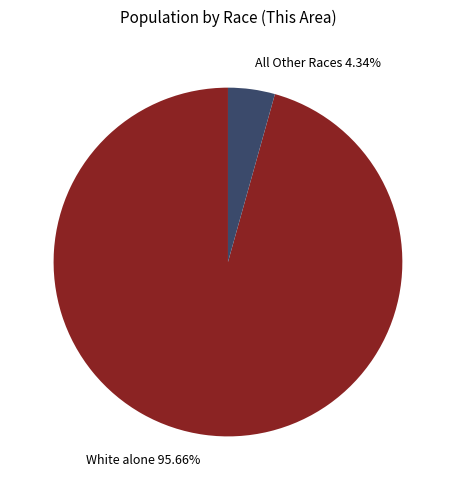

Does any single category account for the majority?

Yes